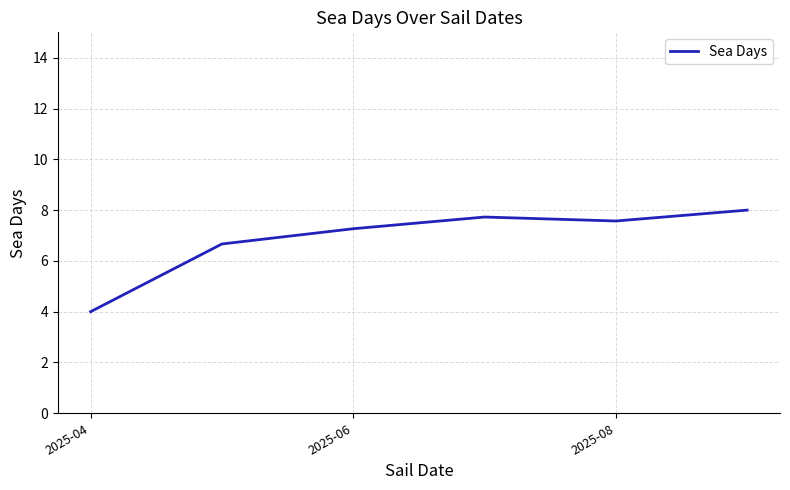

What is the minimum value shown in the chart?

4.0